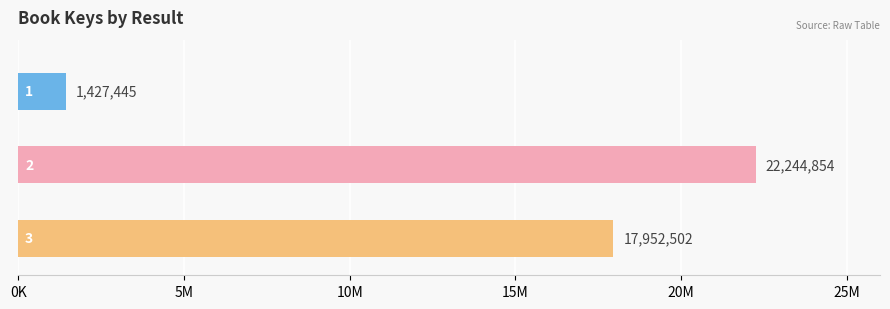

Reading left to right, extract all data points from this chart.

1427445	22244854	17952502